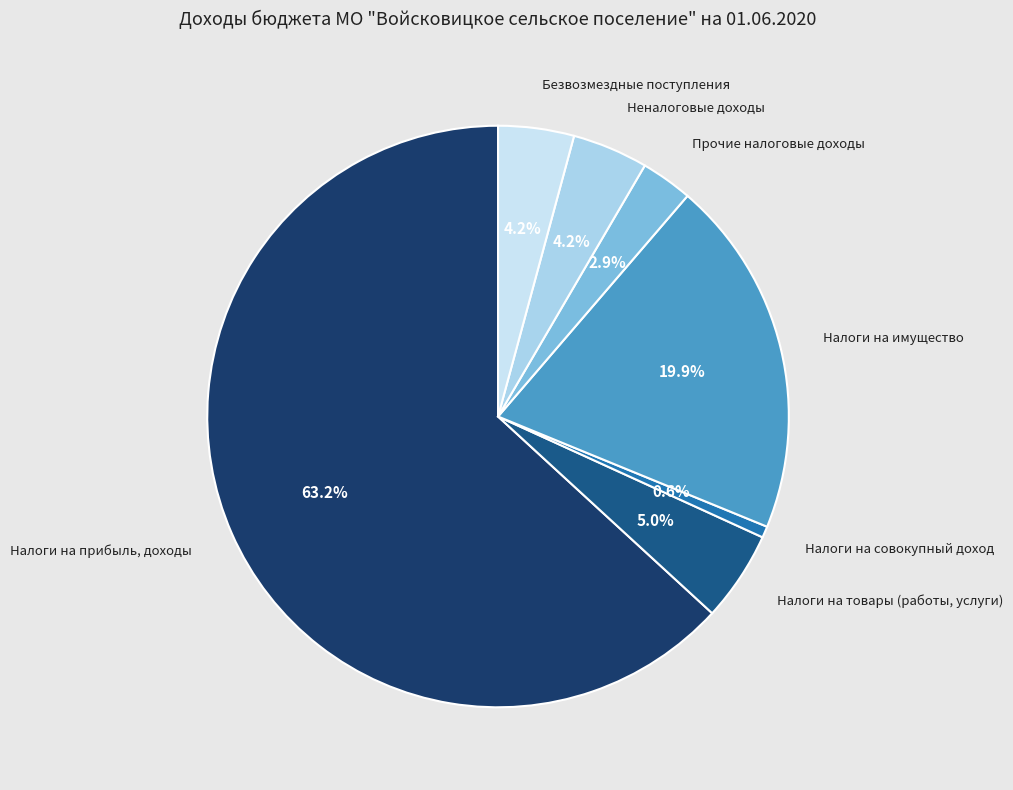

To the nearest percent, what percentage of the pie is Налоги на товары (работы, услуги)?

5%